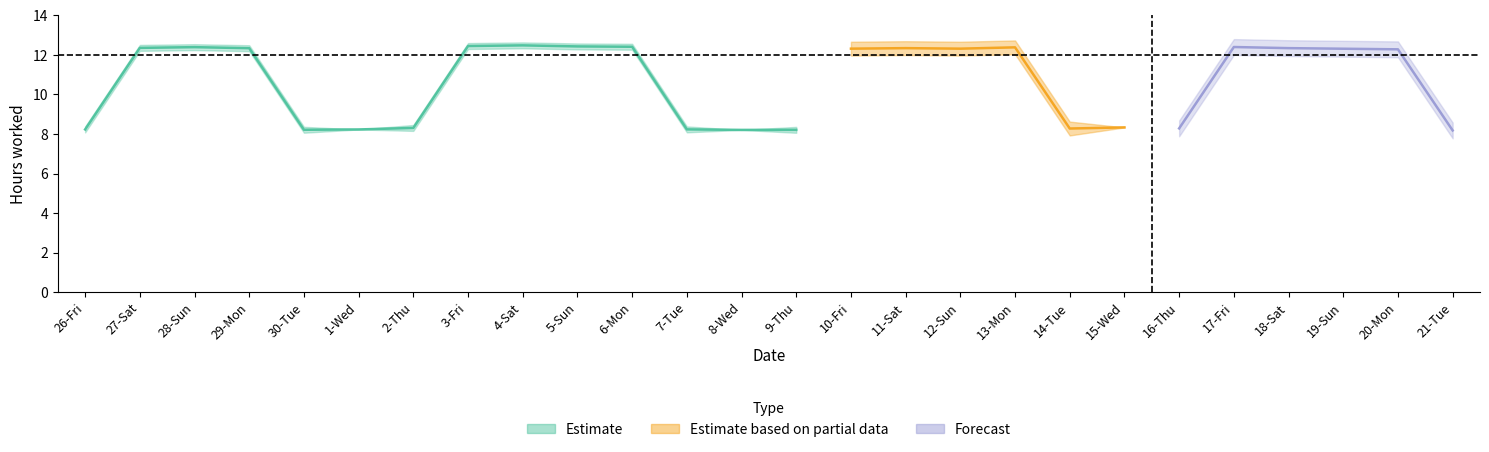

What position from the right is 10-Fri?

12